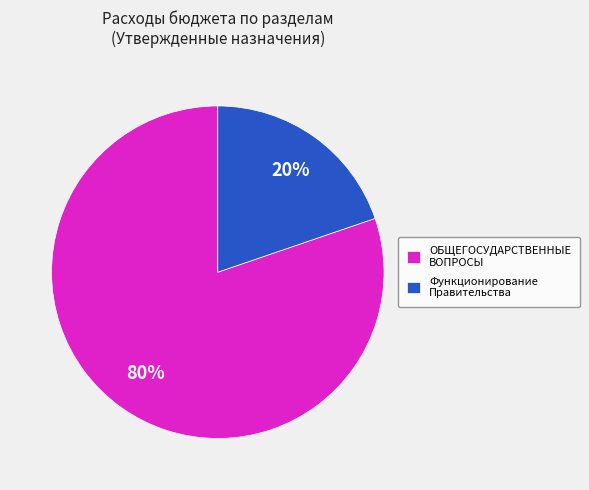

How many segments does this pie chart have?

2